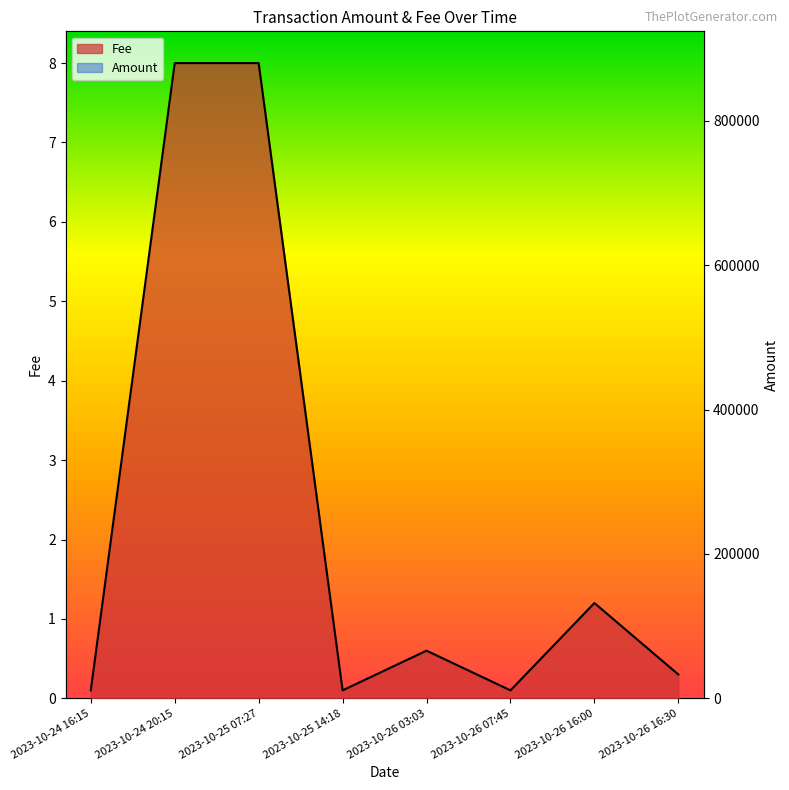

True or false: Fee and Amount cross at least once.

False